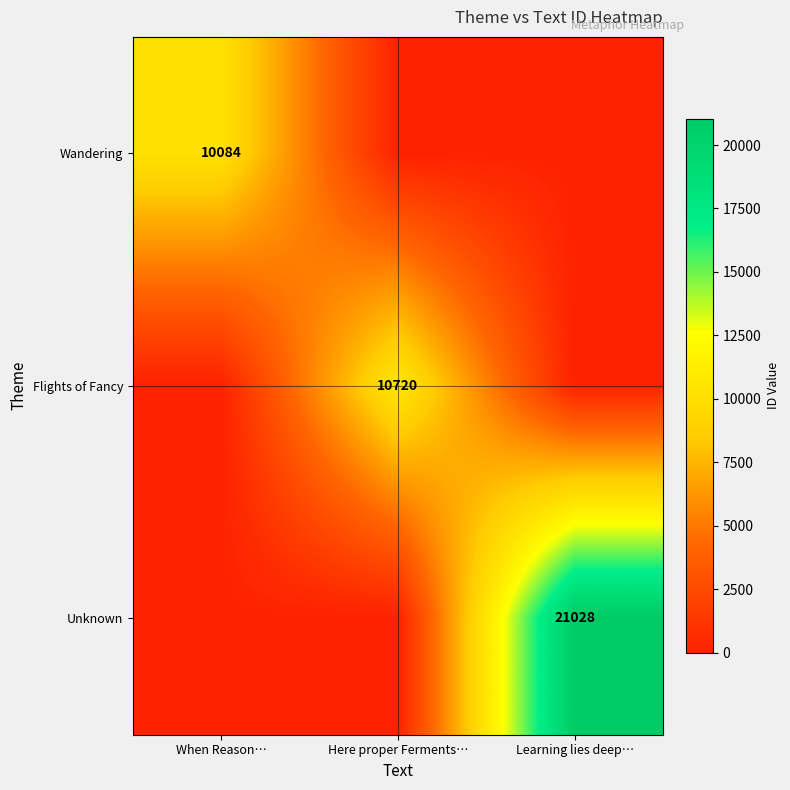

Is the value of Flights of Fancy at Here proper Ferments… greater than the value of Unknown at Learning lies deep…?

No